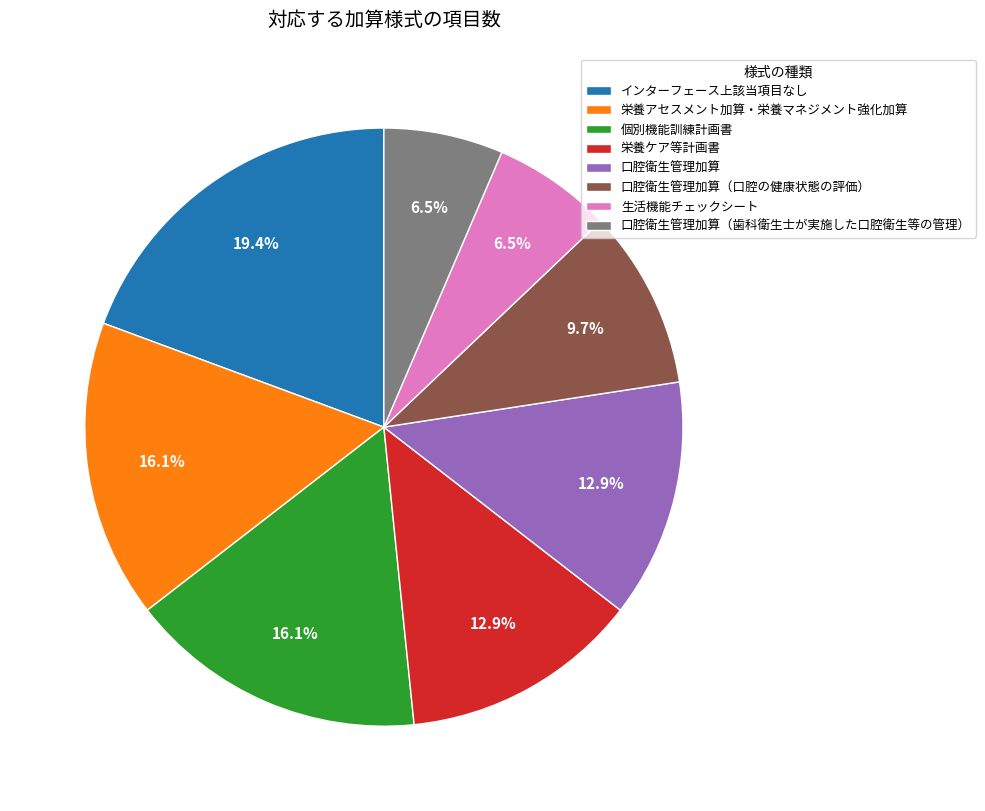

To the nearest percent, what is the difference between the 生活機能チェックシート and 個別機能訓練計画書 slice percentages?

10%